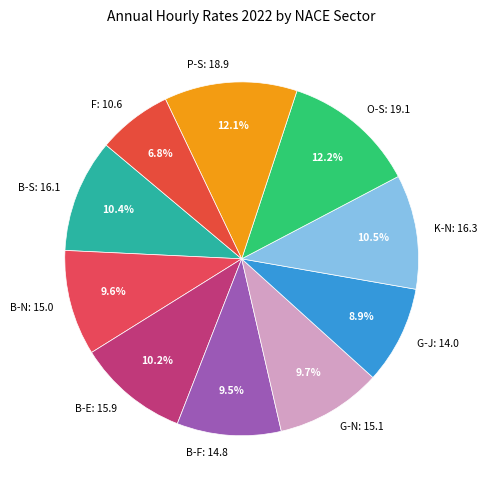

The B-N slice represents 4% of the pie. True or false?

False